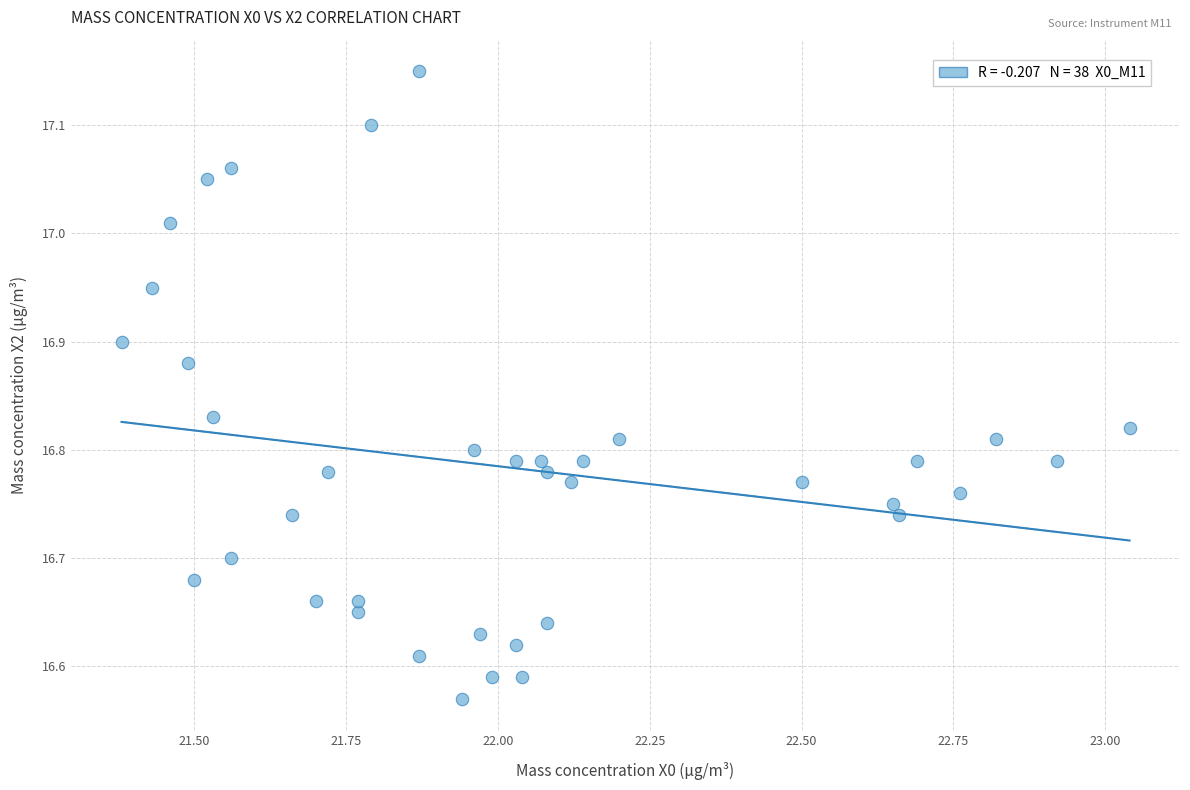

What is the range of Y values (max minus min)?

0.6